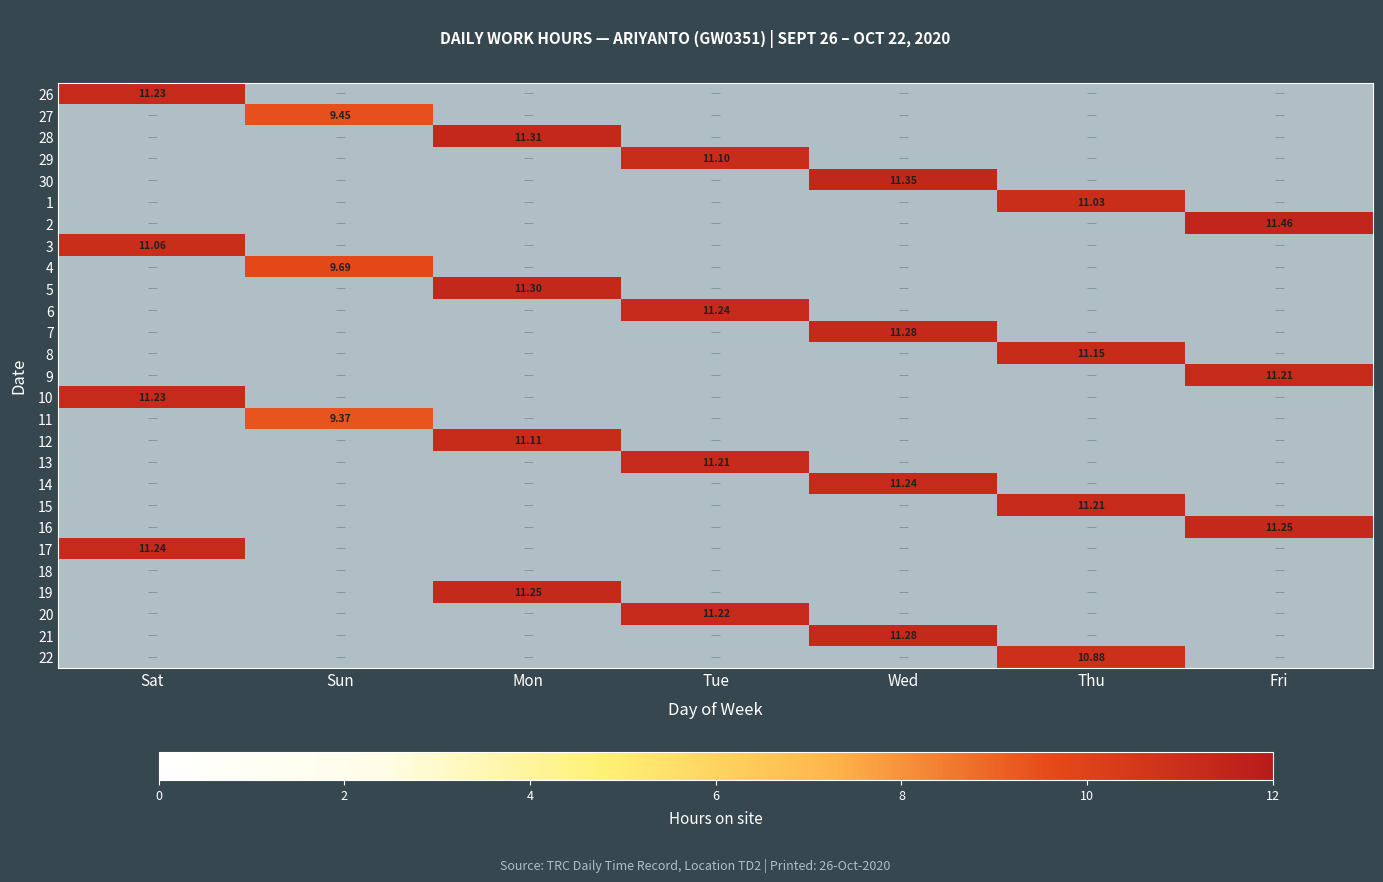

What is the average value of the 9 series?

1.6